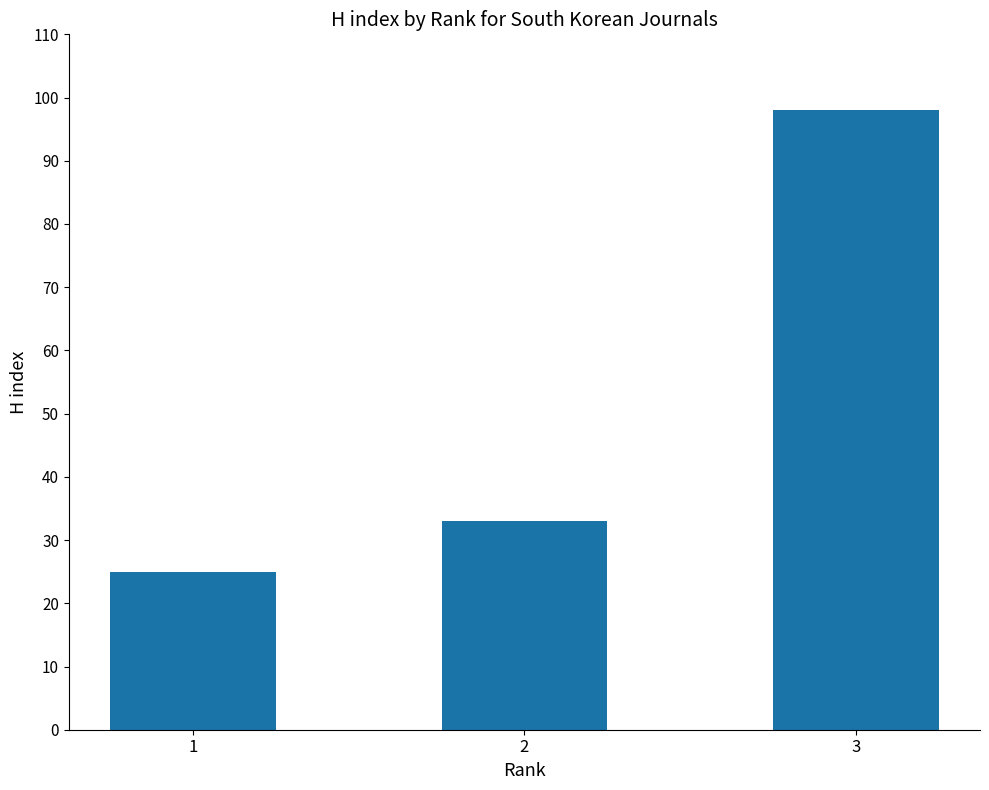

Rank the categories by value from lowest to highest.

1, 2, 3